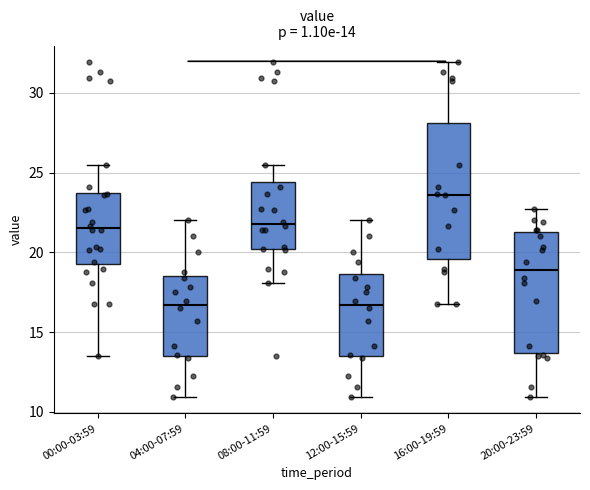

Which box is the tallest, from its lower edge to its upper edge?

16:00-19:59